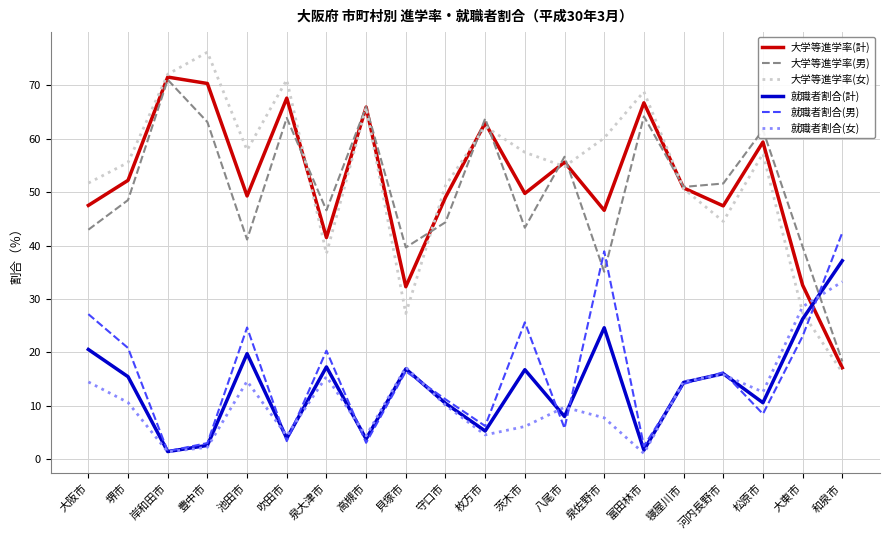

Read the 就職者割合(計) value at 寝屋川市.

14.4